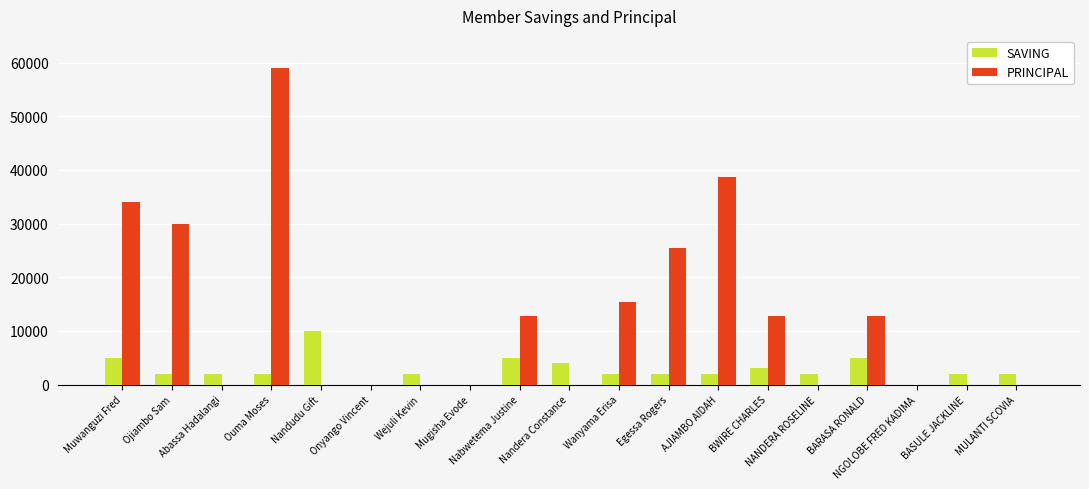

What is the approximate value of SAVING at Wanyama Erisa, to the nearest 10?

2000